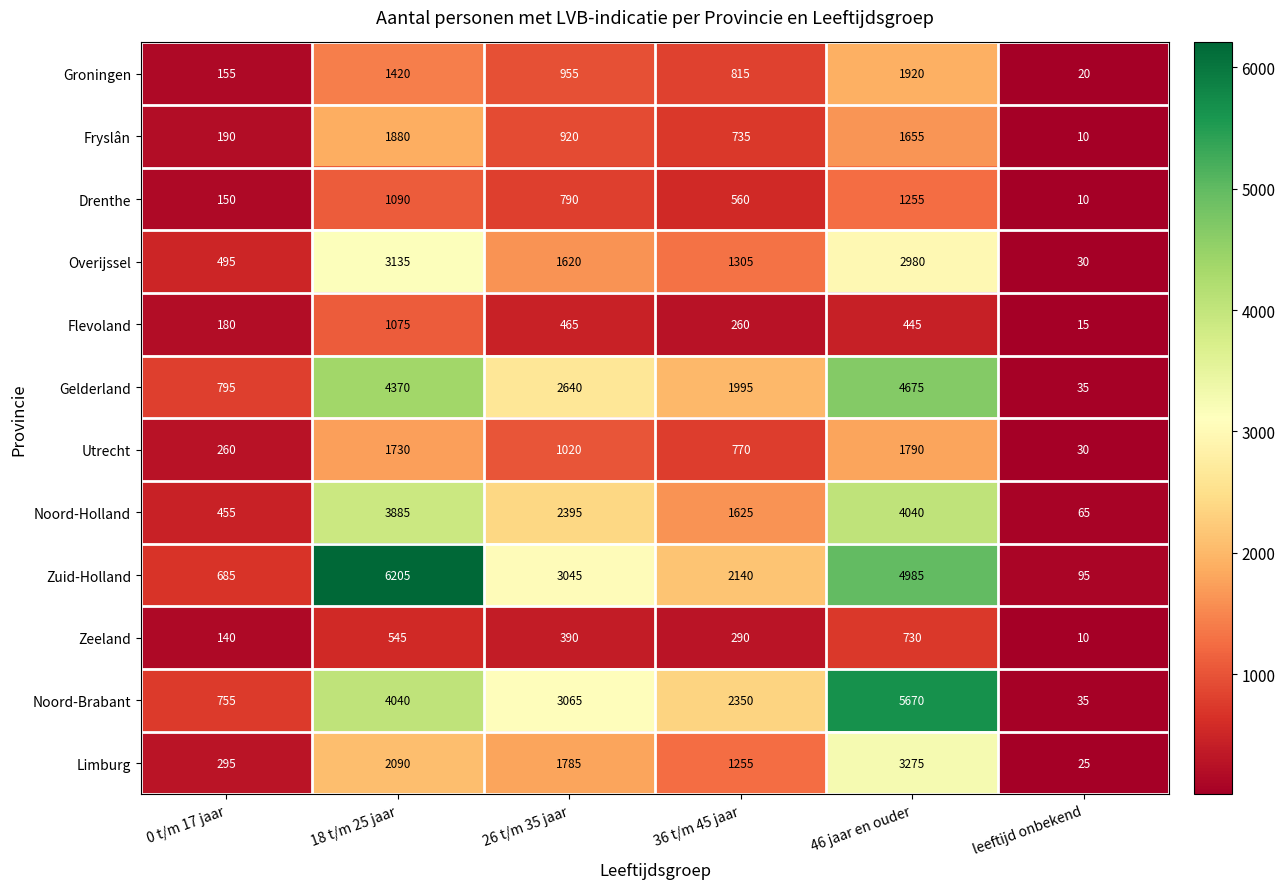

Which category has the lowest value across all series?

leeftijd onbekend